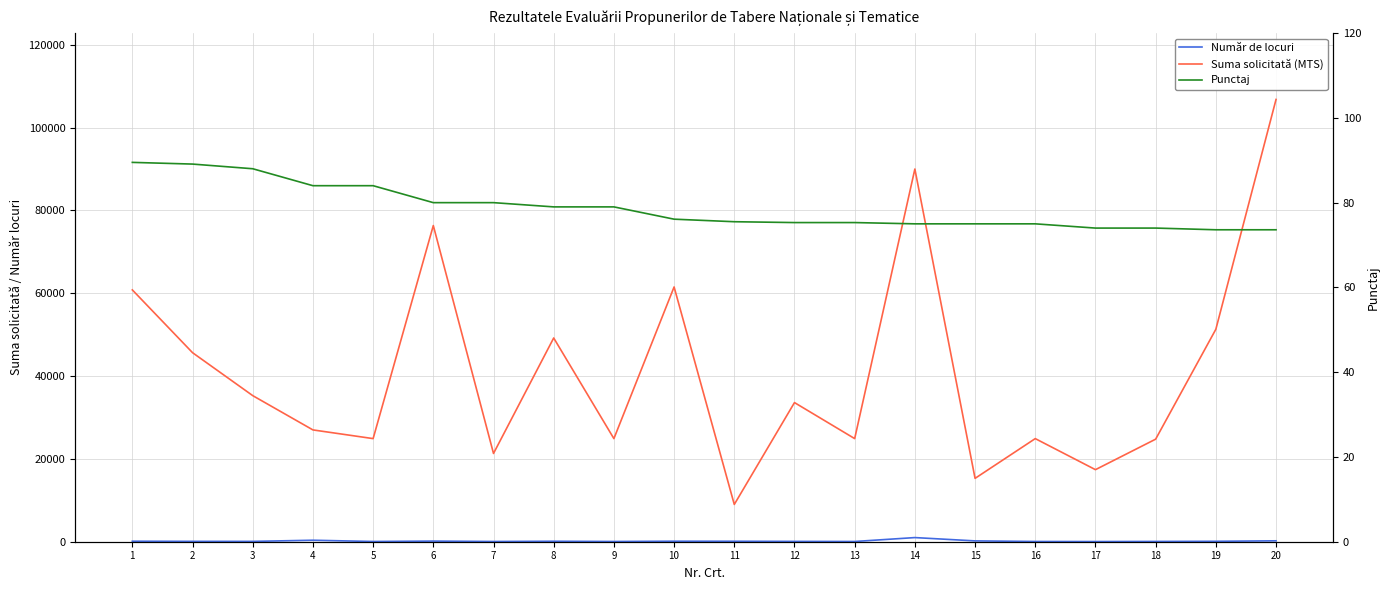

Is this an area chart (filled region under the line)?

No